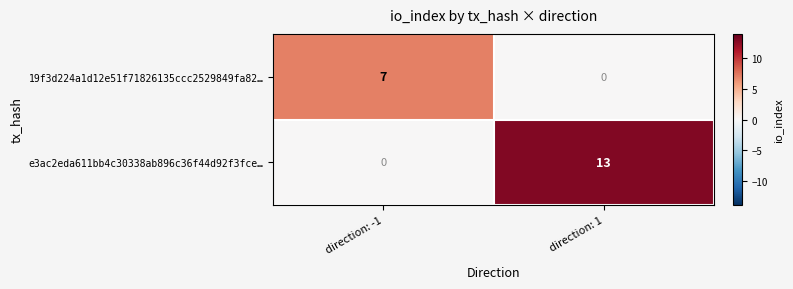

Reading right to left, list all the values displayed in this chart.

19f3d224a1d12e51f71826135ccc2529849fa82…: direction: 1=0	direction: -1=7
e3ac2eda611bb4c30338ab896c36f44d92f3fce…: direction: 1=13	direction: -1=0